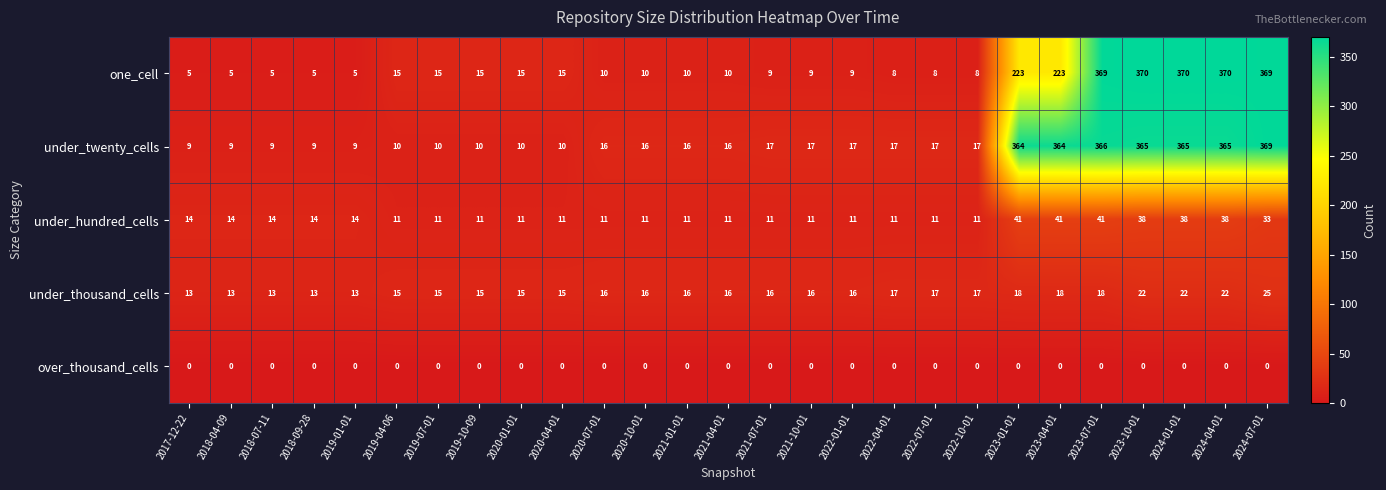

What is the spread (max minus min) of values at 2020-01-01?

15